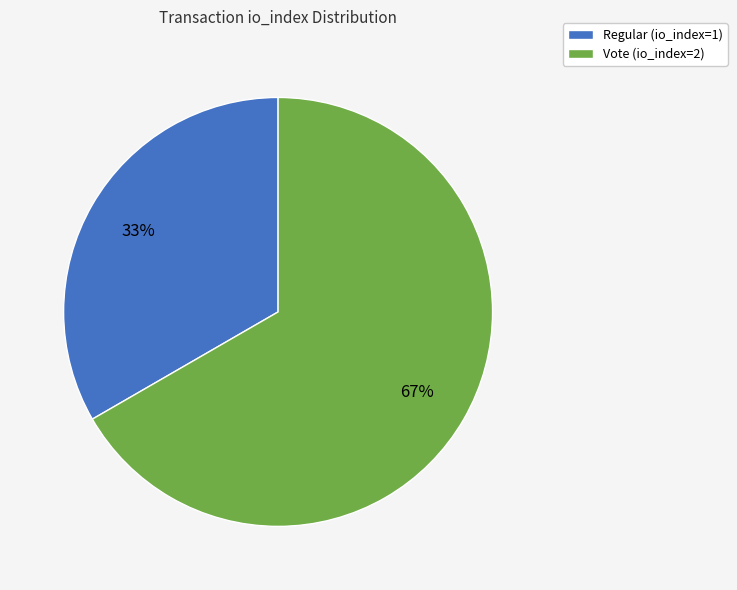

Count the number of slices in the pie.

2